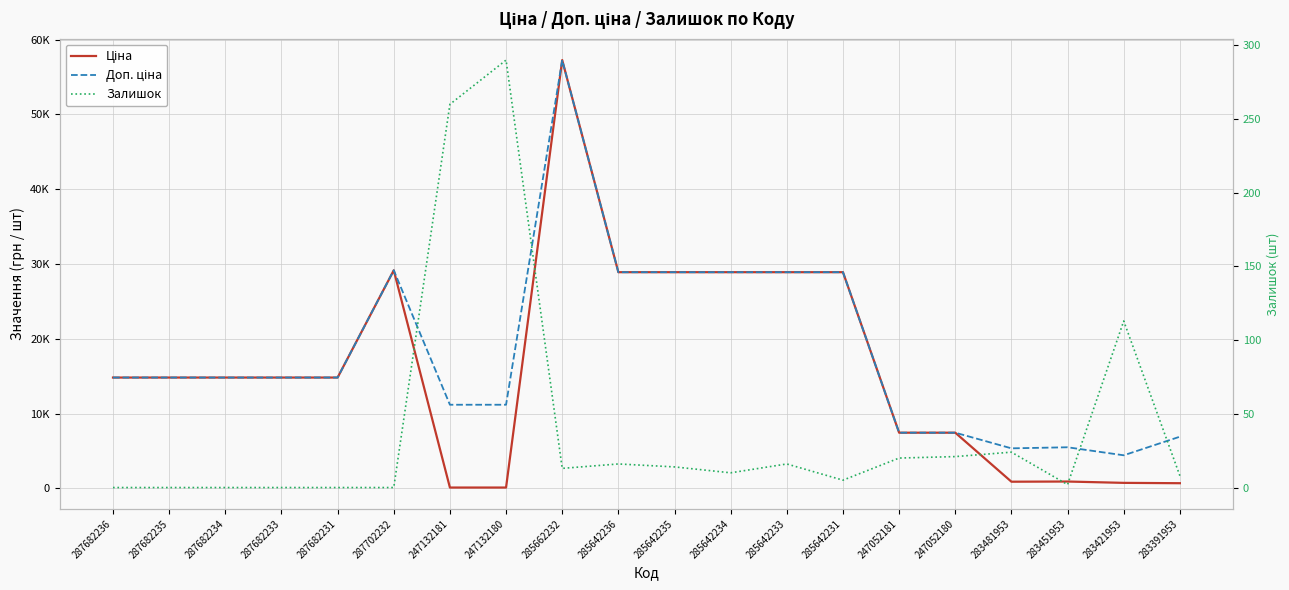

Count the number of data series in this chart.

3